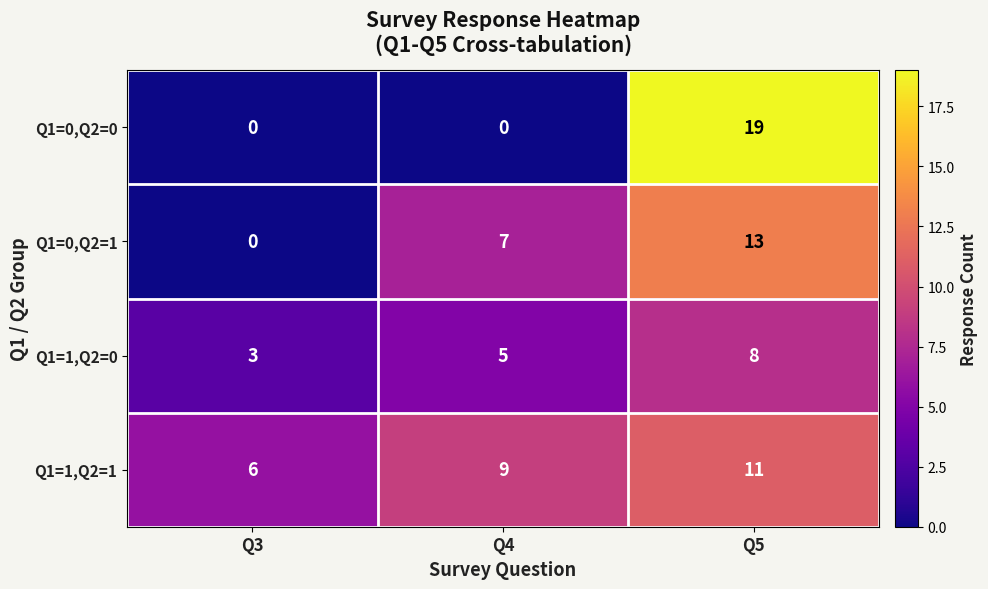

How many series are shown in this chart?

4